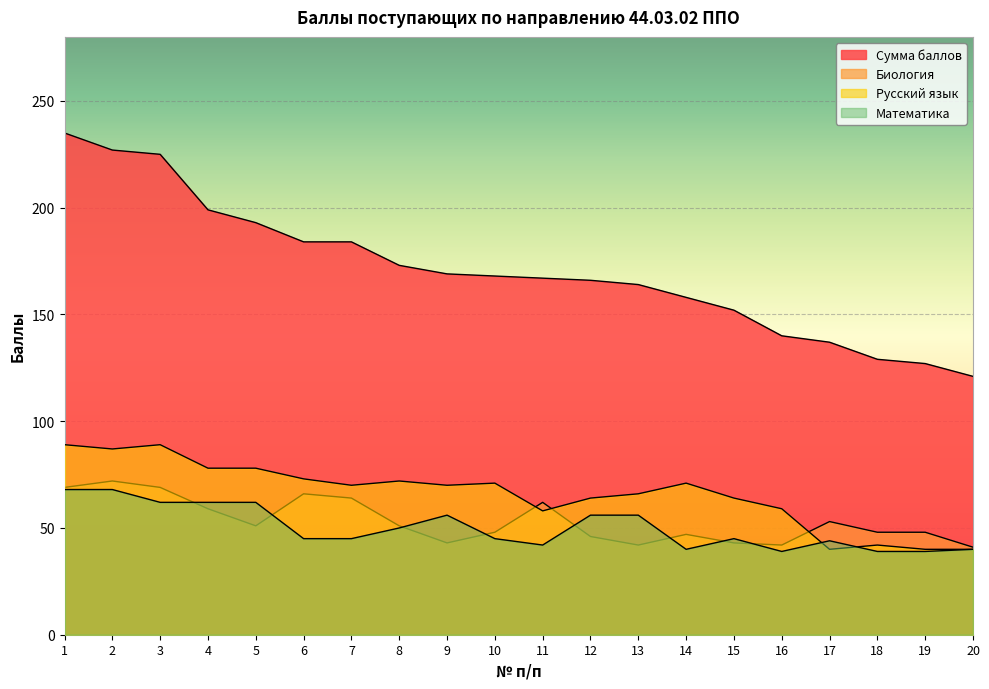

Which series has the widest spread of values?

Сумма баллов